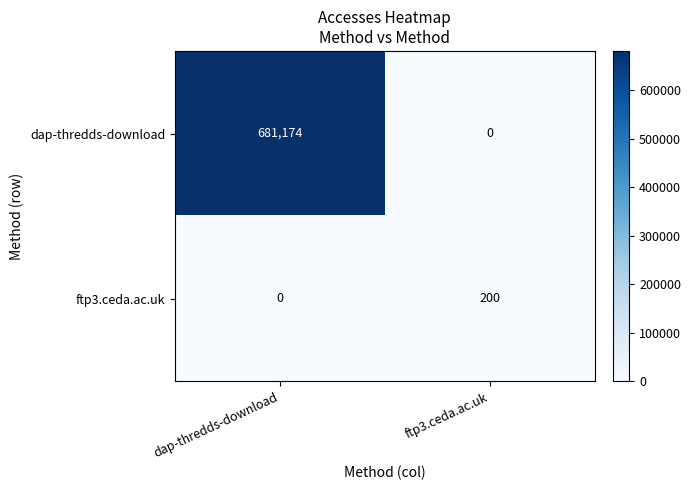

Reading right to left, what are all the values shown in this chart?

dap-thredds-download: ftp3.ceda.ac.uk=0	dap-thredds-download=681174
ftp3.ceda.ac.uk: ftp3.ceda.ac.uk=200	dap-thredds-download=0